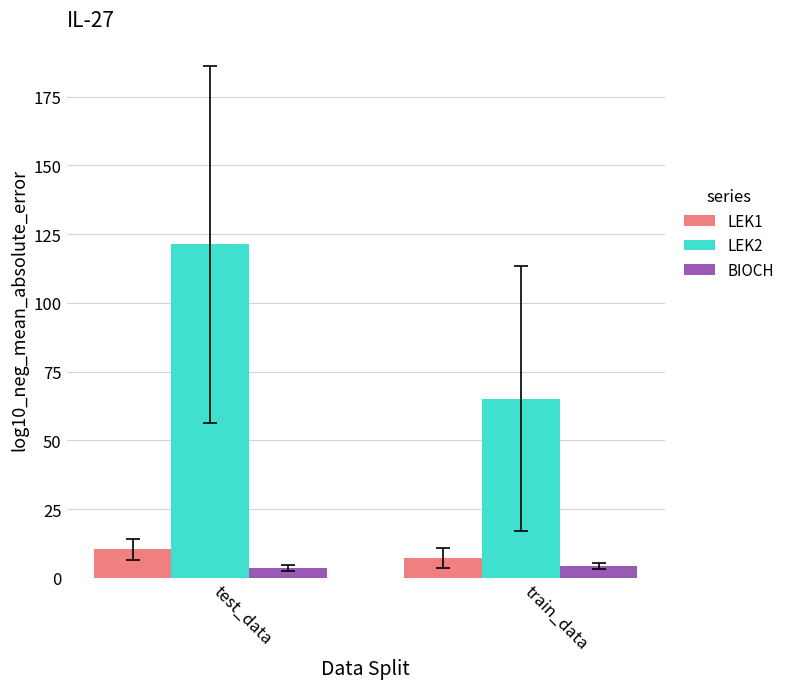

At how many categories does at least one series exceed 25?

2